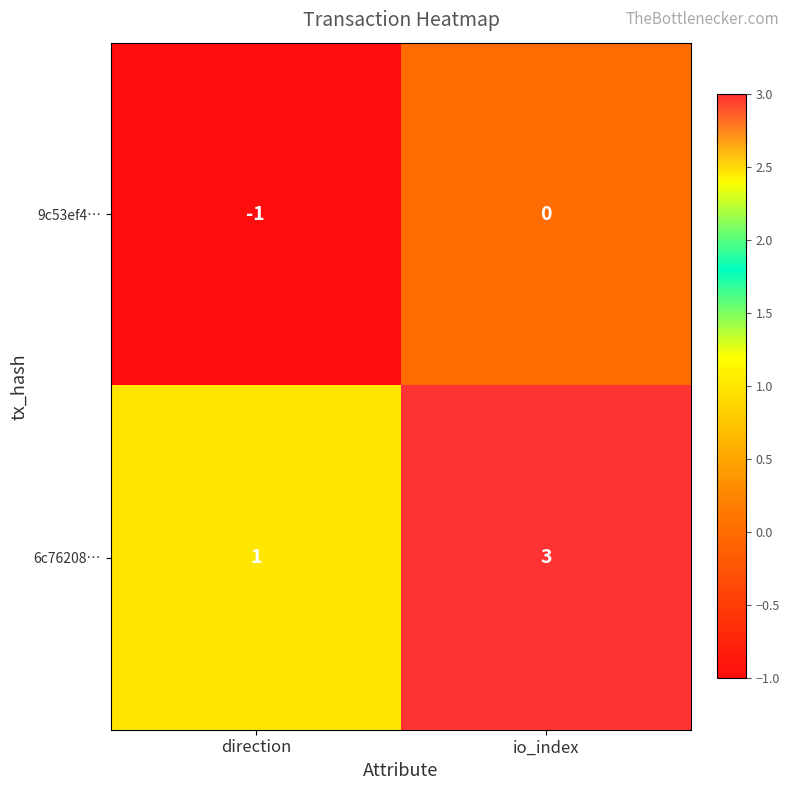

Which series has the largest total across all categories?

6c76208…